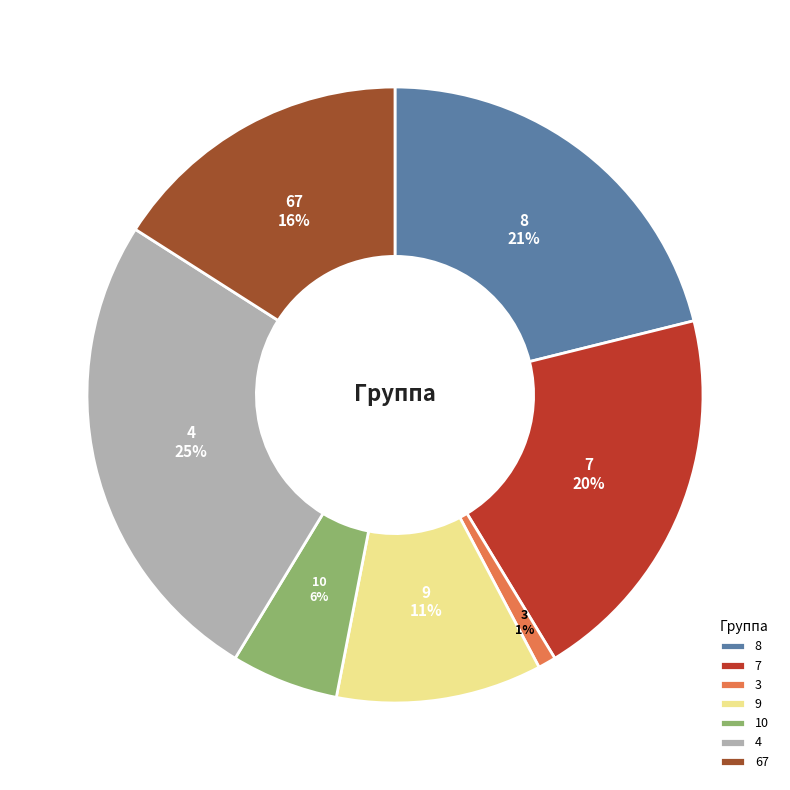

How many slices are in this pie chart?

7